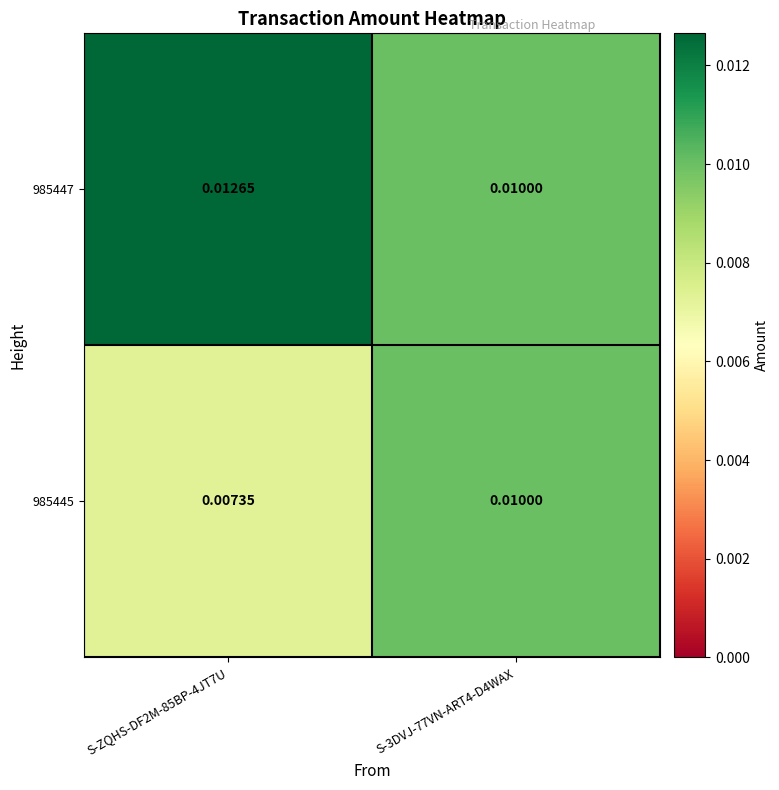

Is the value of 985445 at S-ZQHS-DF2M-85BP-4JT7U greater than the value of 985447 at S-ZQHS-DF2M-85BP-4JT7U?

No